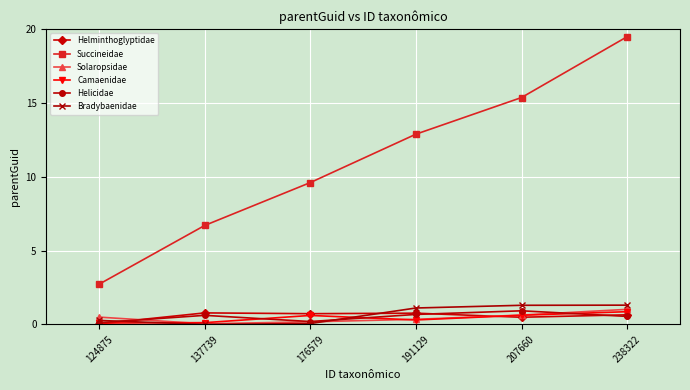

What is the value of the Solaropsidae point at the 1st from the left?

0.5